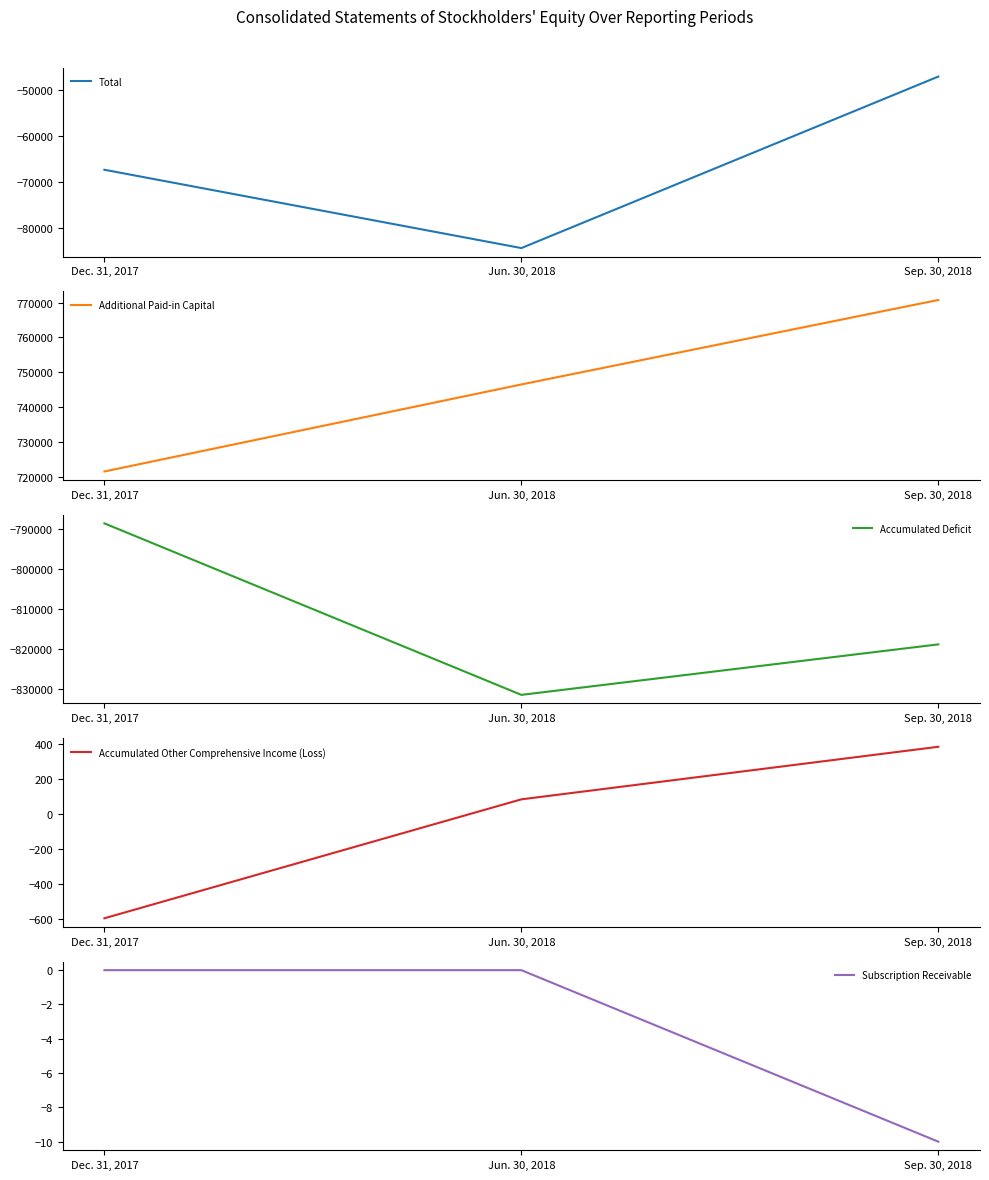

The value of Accumulated Other Comprehensive Income (Loss) at Dec. 31, 2017 is -597. True or false?

True